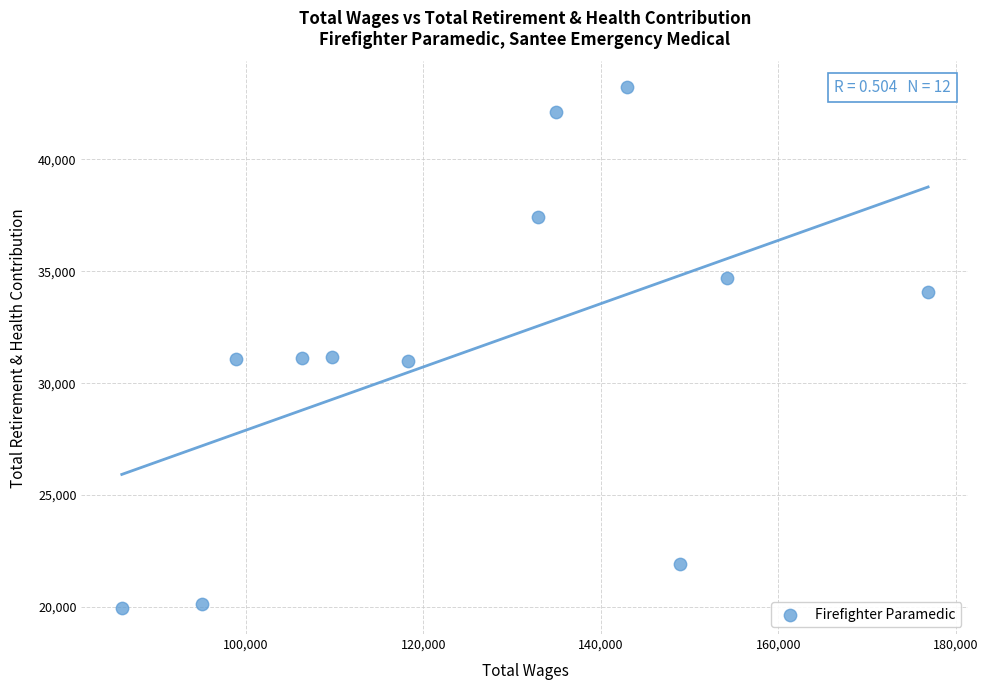

What is the average Y value?

31492